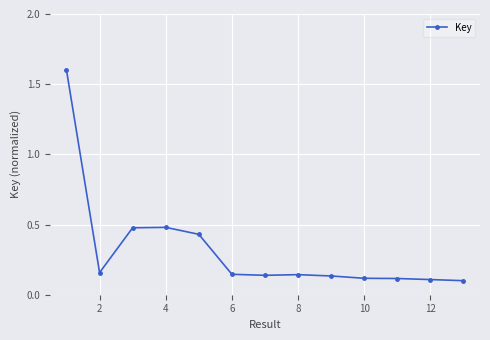

What is the greatest value displayed?

1.6